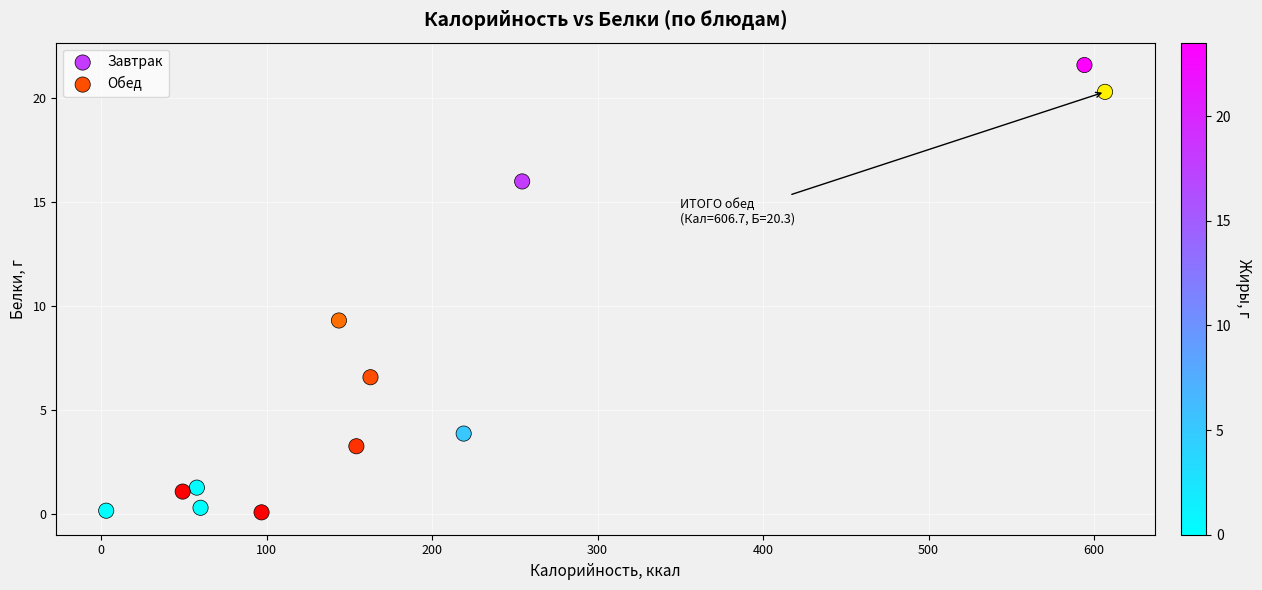

Which series has the largest Y range (max minus min)?

Завтрак